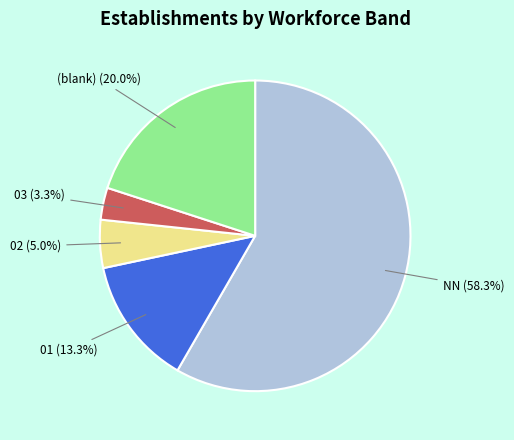

Is there any slice that represents more than half of the pie?

Yes